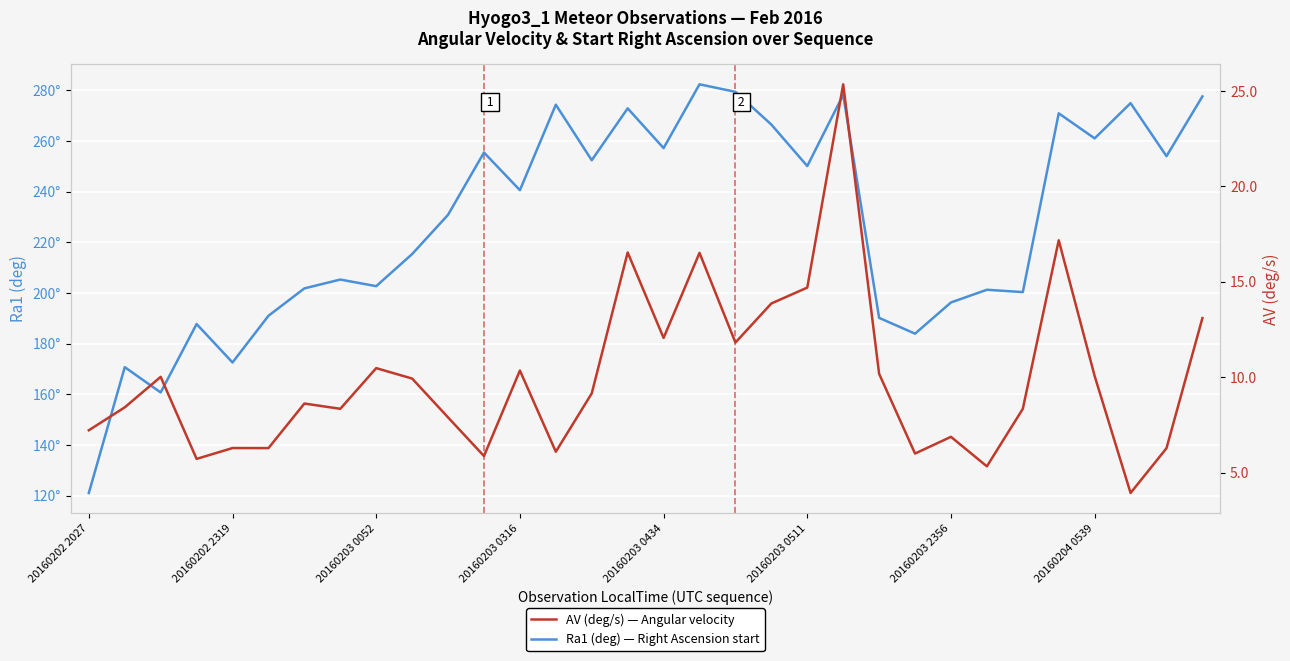

At which category is the sum across all series the highest?

21